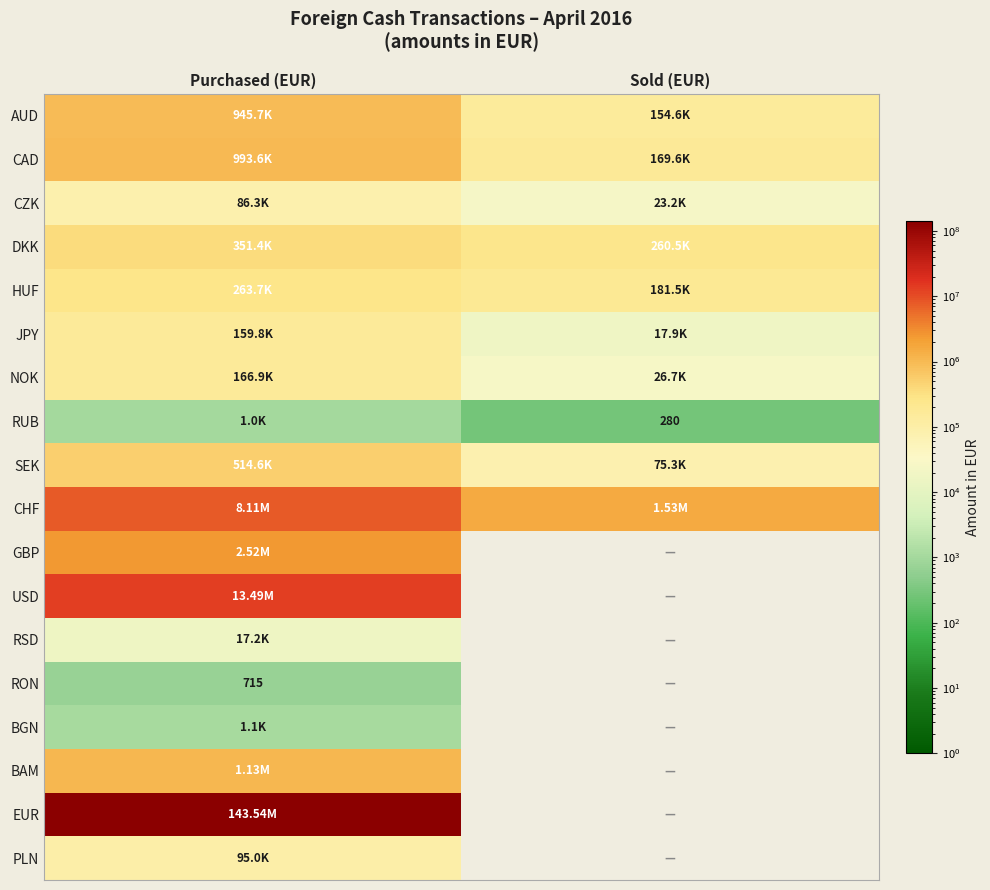

What is the sum of all NOK values?

193566.4